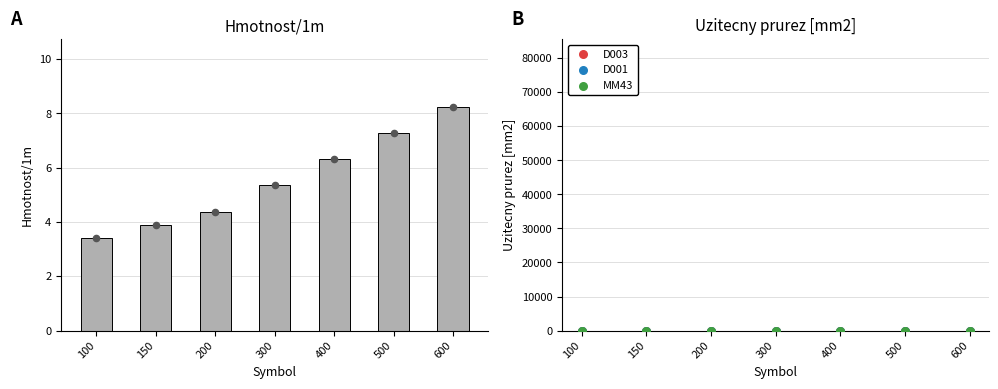

Which series reaches the minimum Y coordinate?

D003